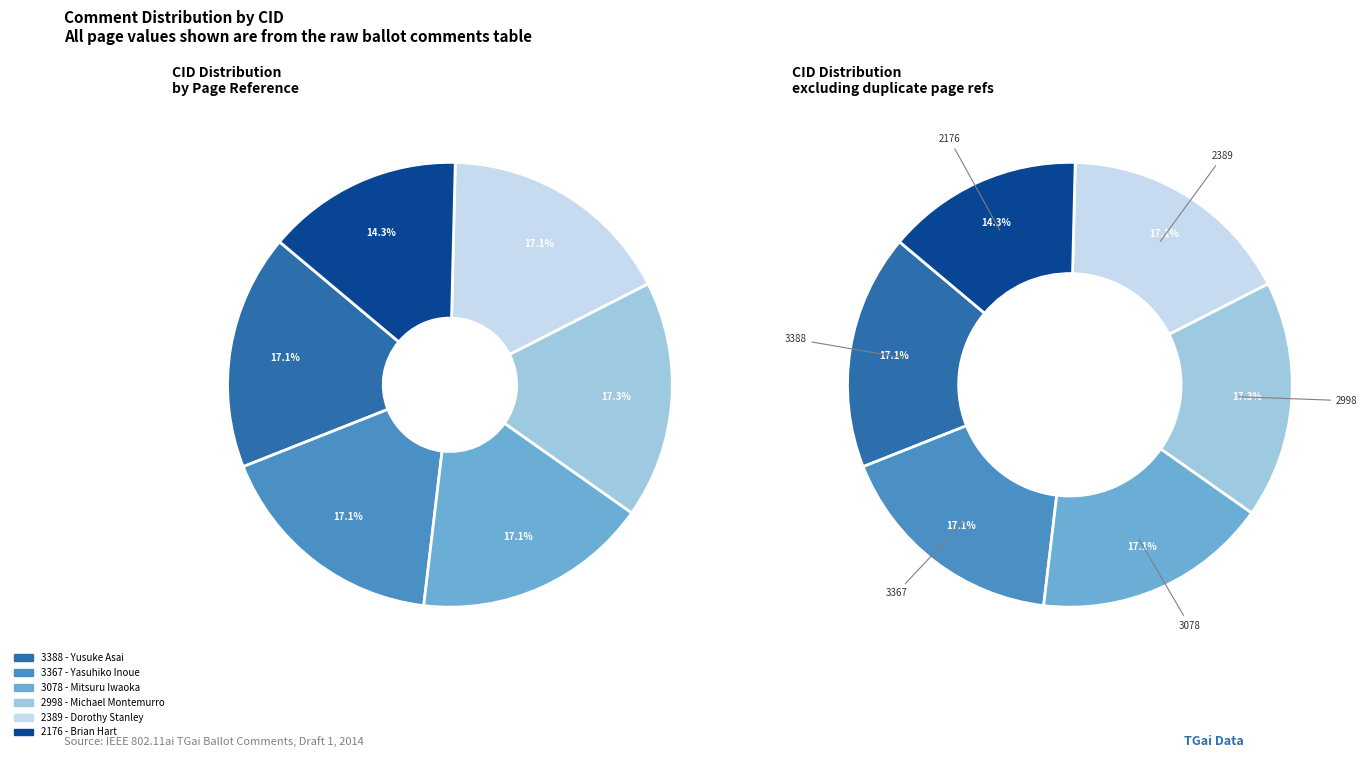

Is there any slice that represents more than half of the pie?

No